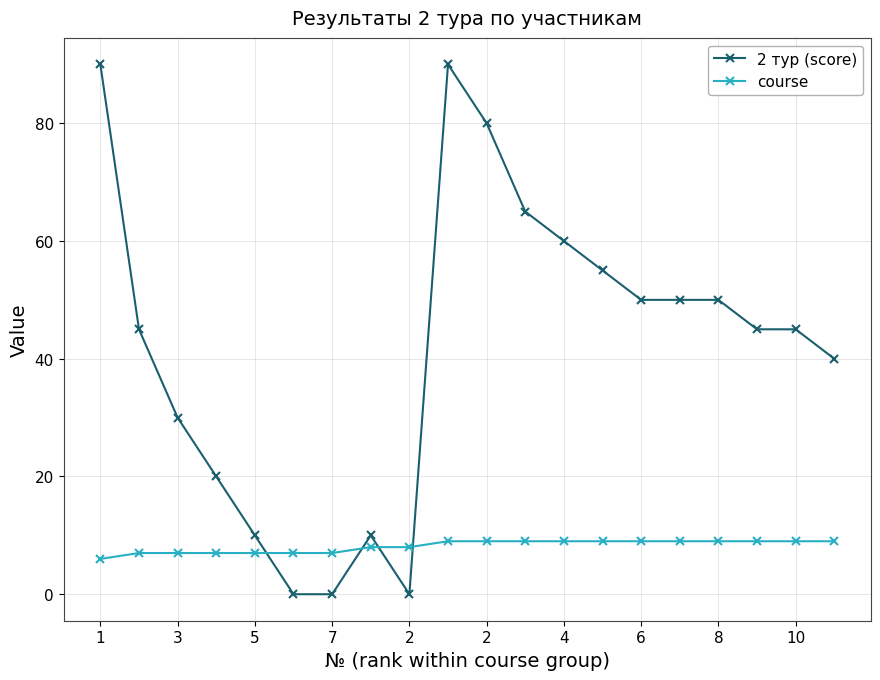

List the series in order of their overall mean, lowest first.

course, 2 тур (score)